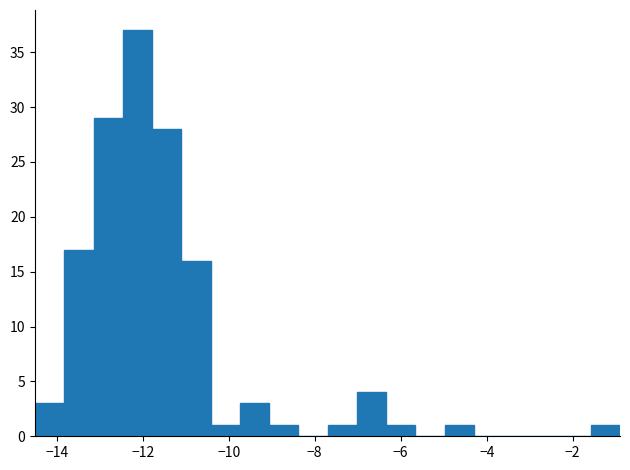

Read against the x-axis, roughly where is the centre of the tallest bar?

-12.2